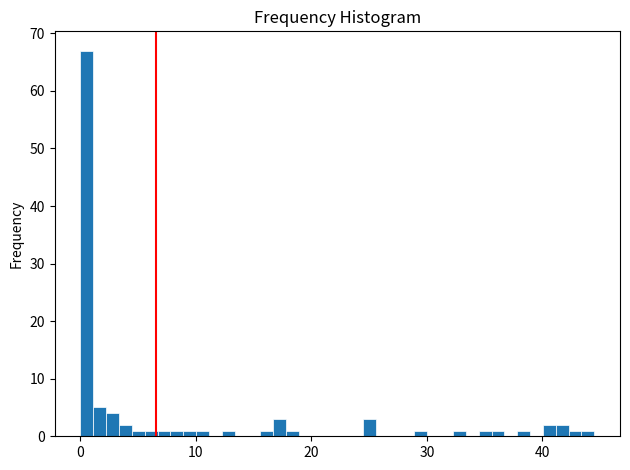

Read against the x-axis, roughly where is the centre of the tallest bar?

1